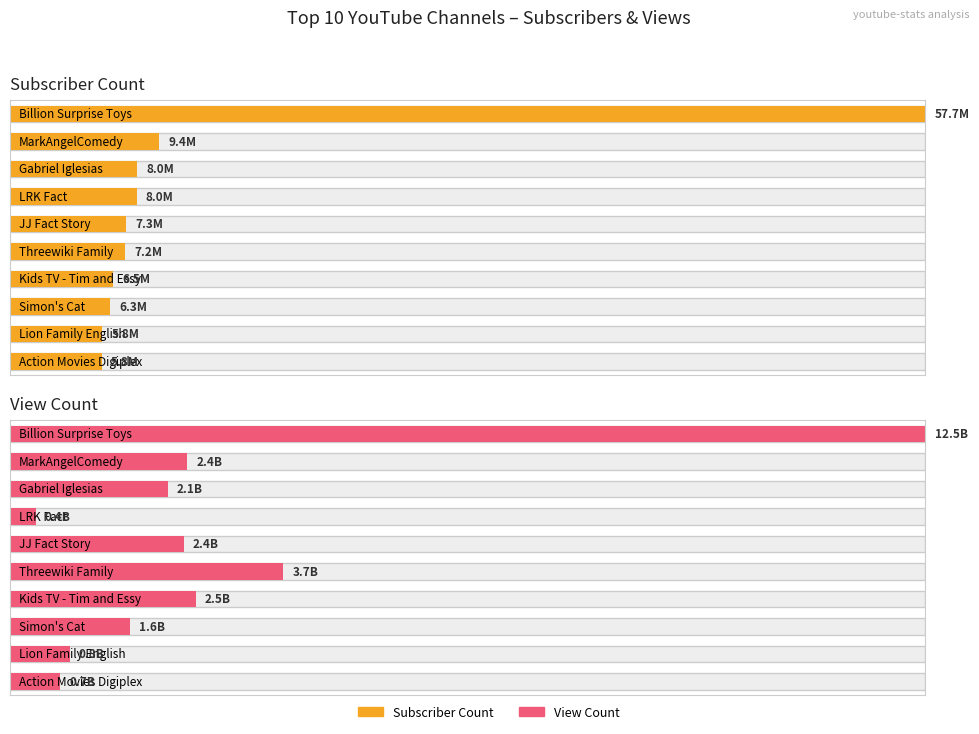

How many values in the Subscriber Count series are below 7300000?

5